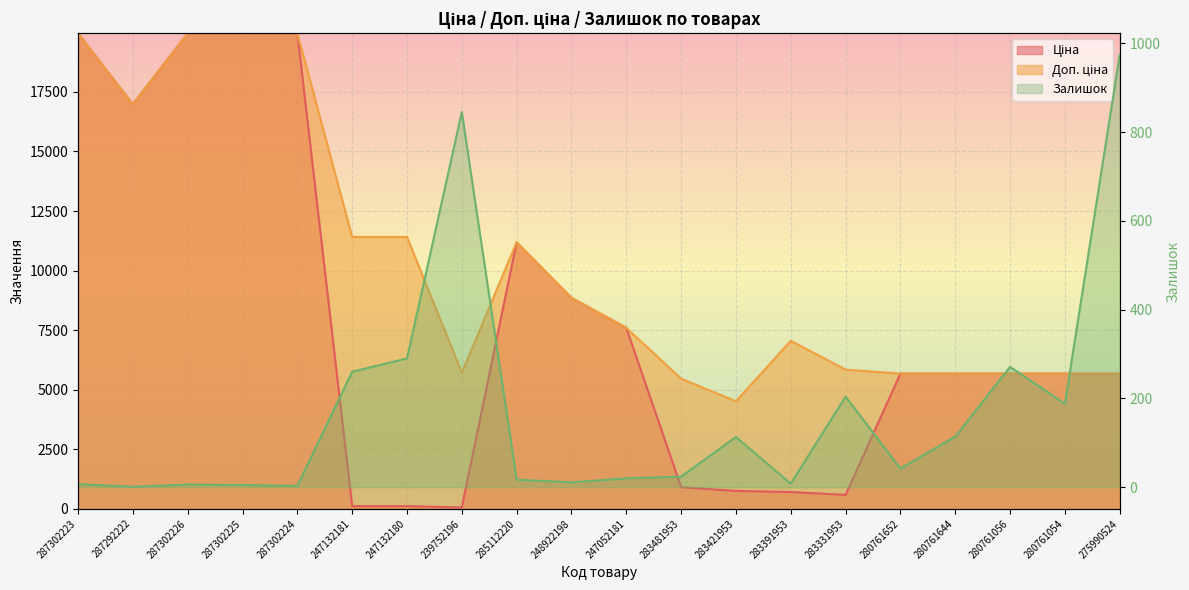

The value of Доп. ціна at 248922198 is 2720.8. True or false?

False